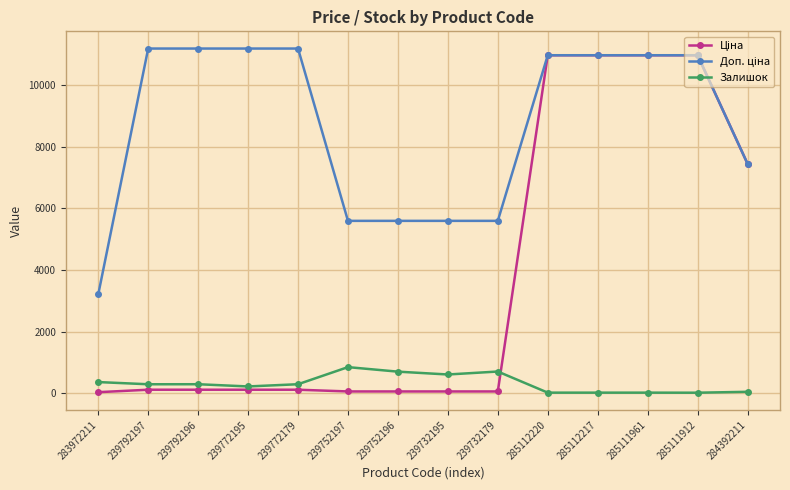

What position from the left is 285112220?

10